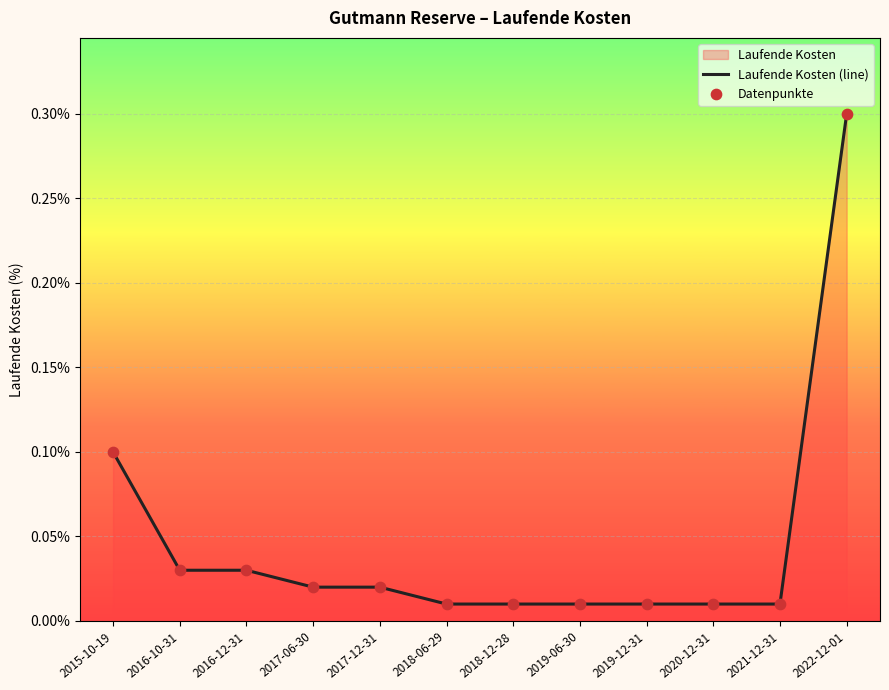

What position from the right is 2017-12-31?

8